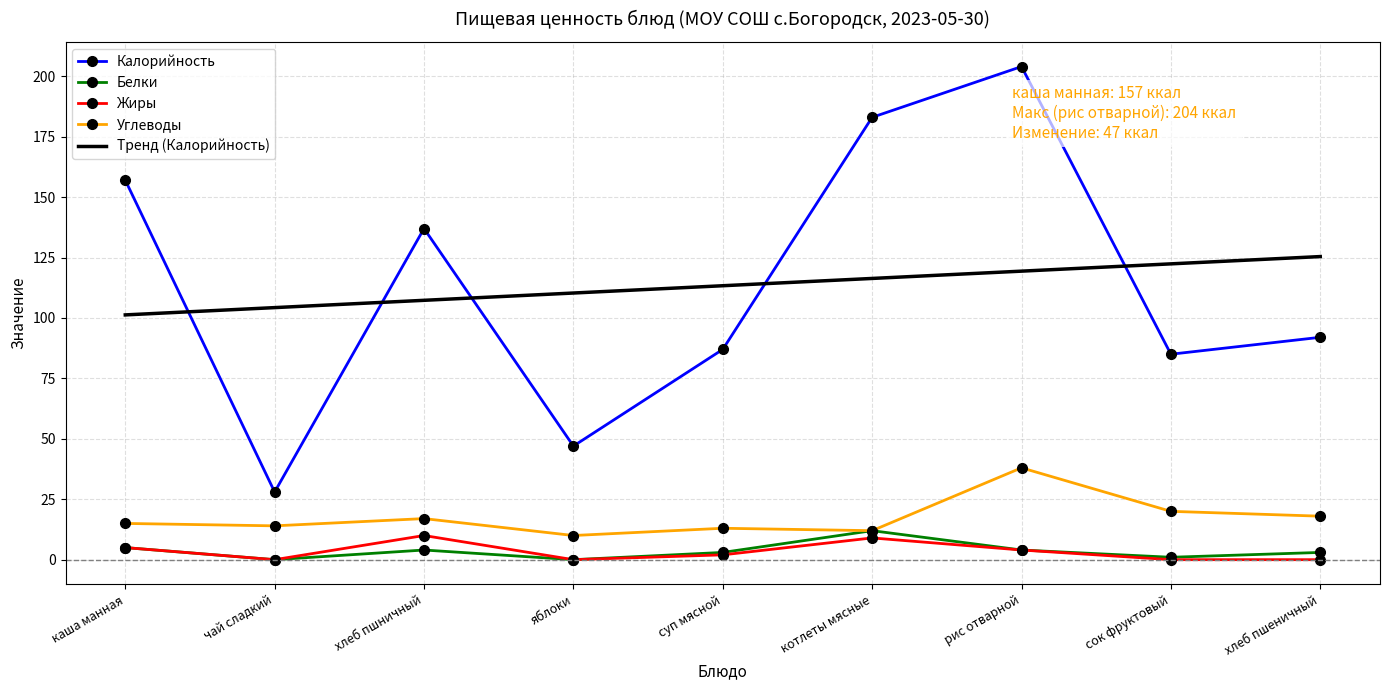

What is the highest value of the Тренд (Калорийность) series?

125.4